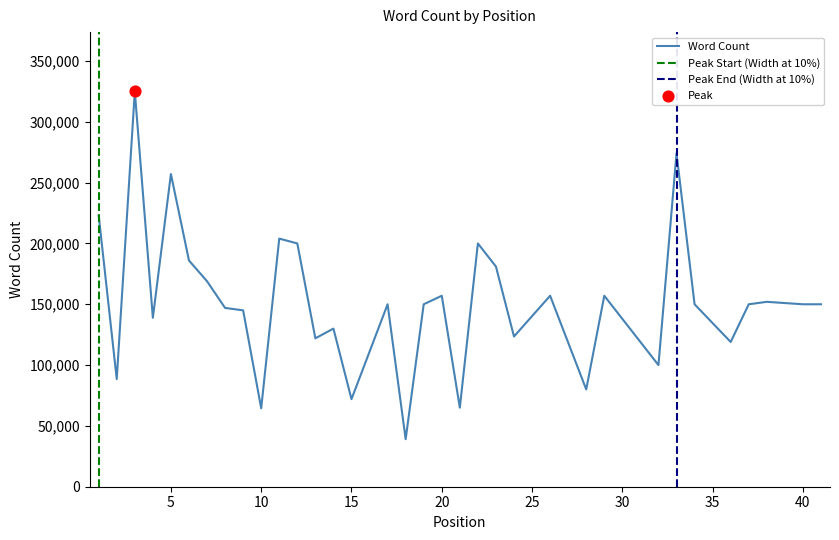

Which has a higher value, 4 or 23?

23